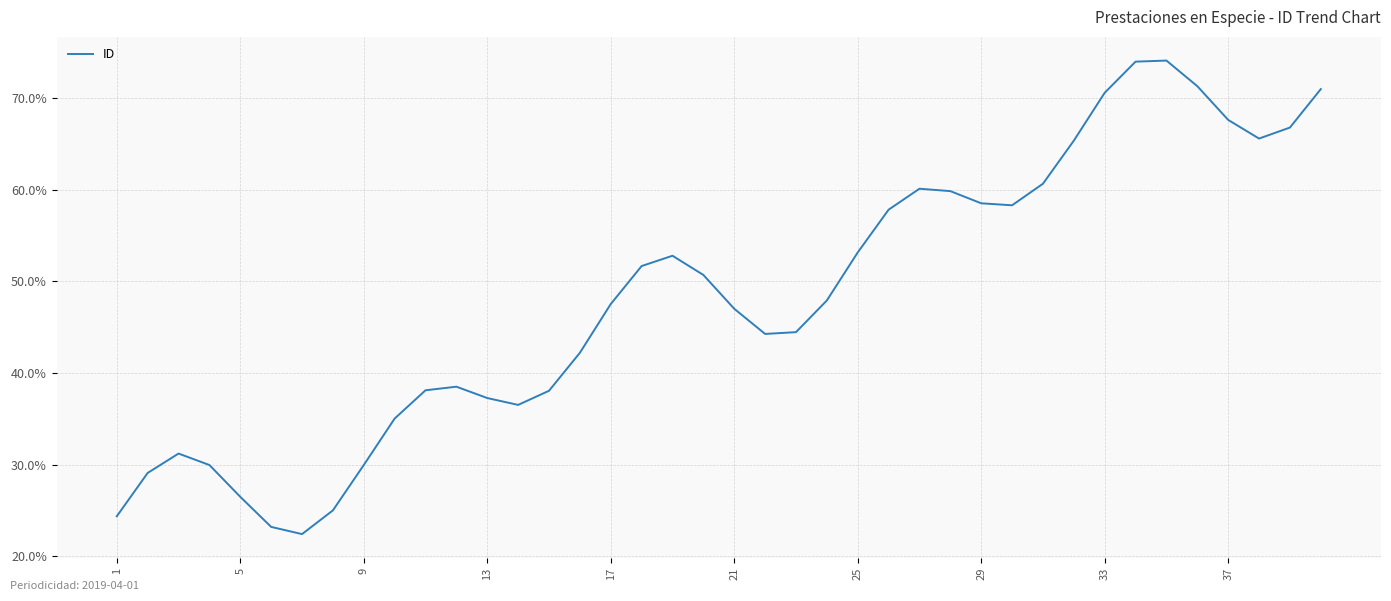

What is the difference between the maximum and minimum values?

51.6